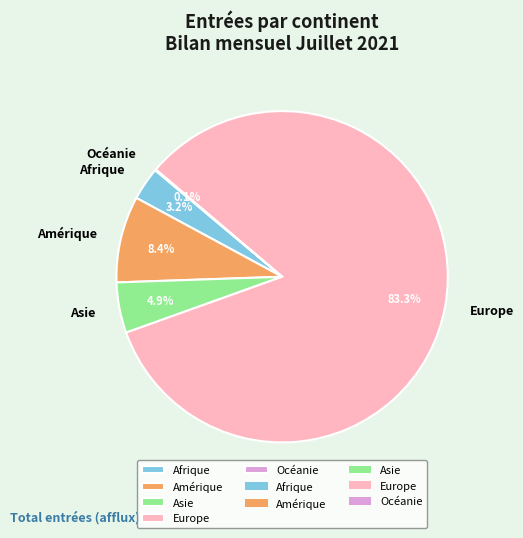

True or false: Afrique accounts for 17% of the total.

False